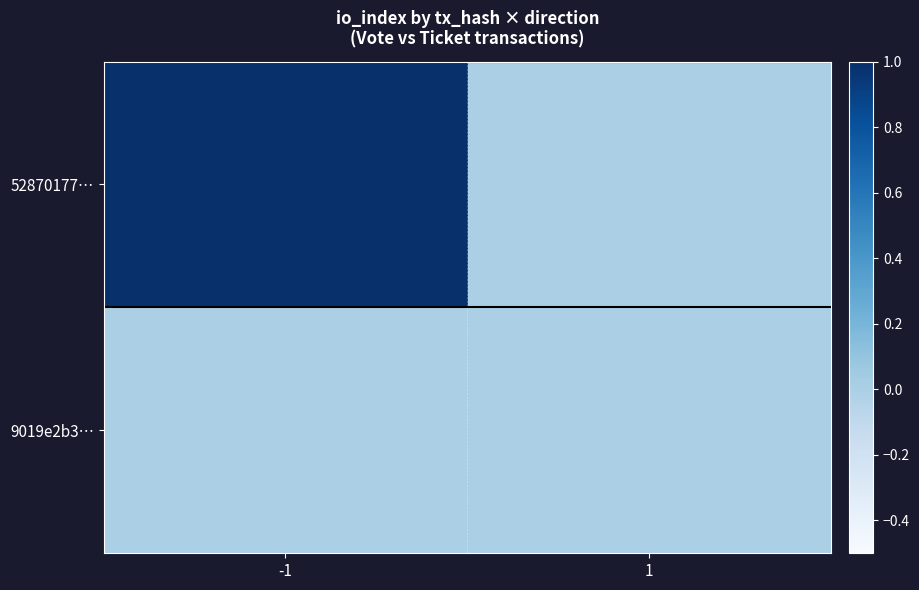

Which series has the largest range (max minus min)?

52870177…